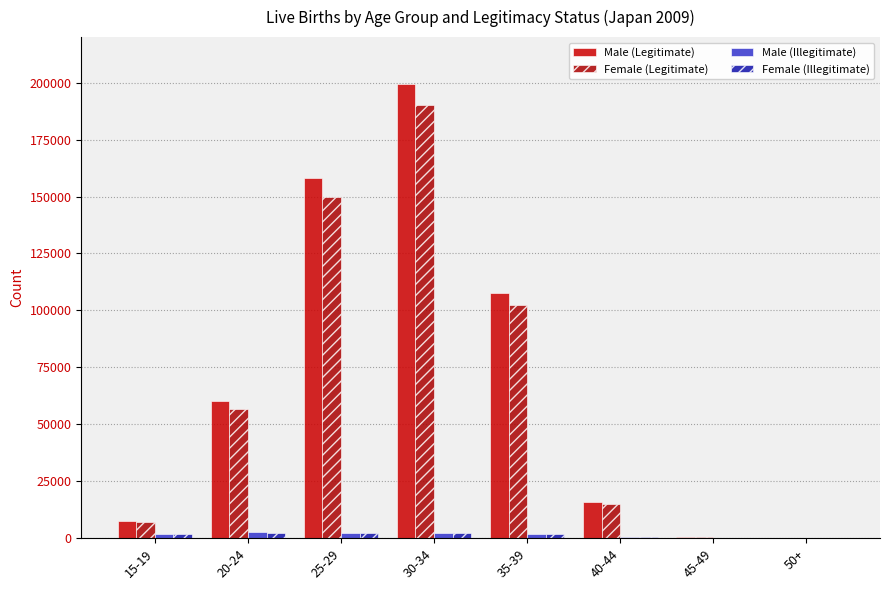

What is the difference between the Male (Legitimate) values at 45-49 and 30-34?

199284